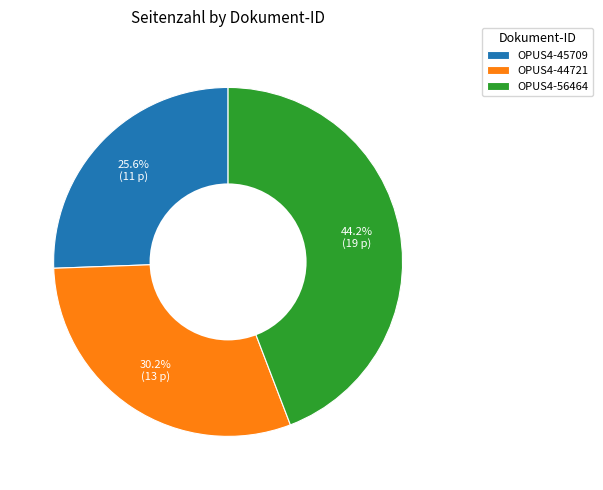

Do OPUS4-45709 and OPUS4-56464 together represent more than half of the pie?

Yes